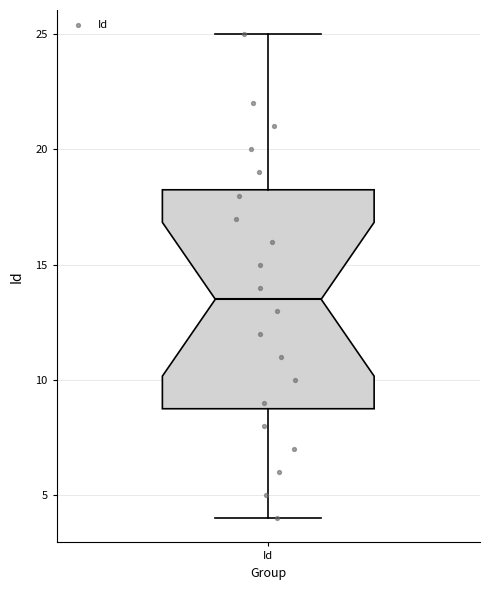

Where is the lower edge of the box for Id on the y-axis? The values are not printed on the chart, so give them approximately, as read against the axis.

9.0